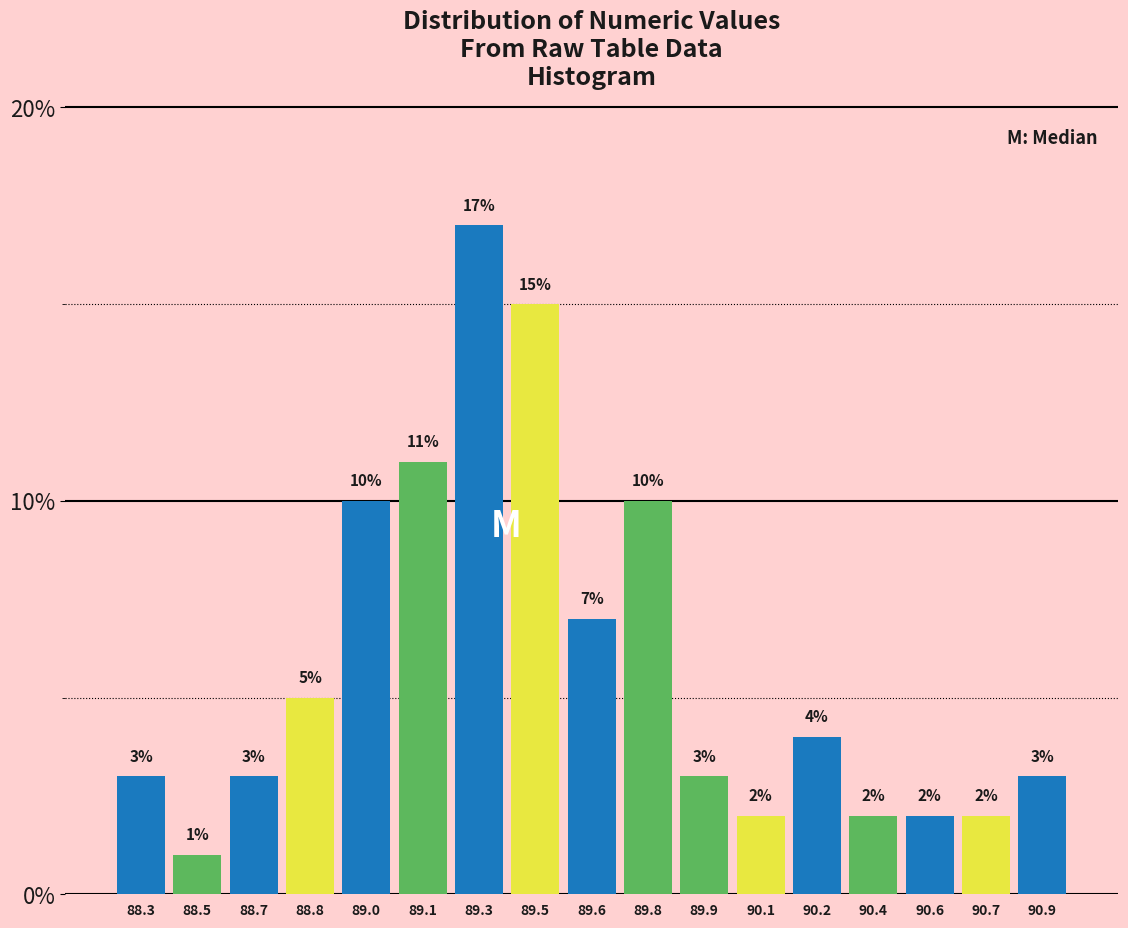

Reading left to right, list all the values displayed in this chart.

3.0	1.0	3.0	5.0	10.0	11.0	17.0	15.0	7.0	10.0	3.0	2.0	4.0	2.0	2.0	2.0	3.0